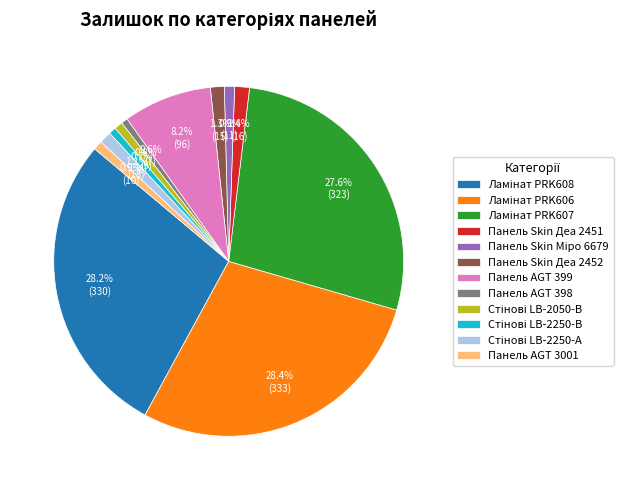

How much of the chart is everything except Панель Skin Деа 2451?

98.6%